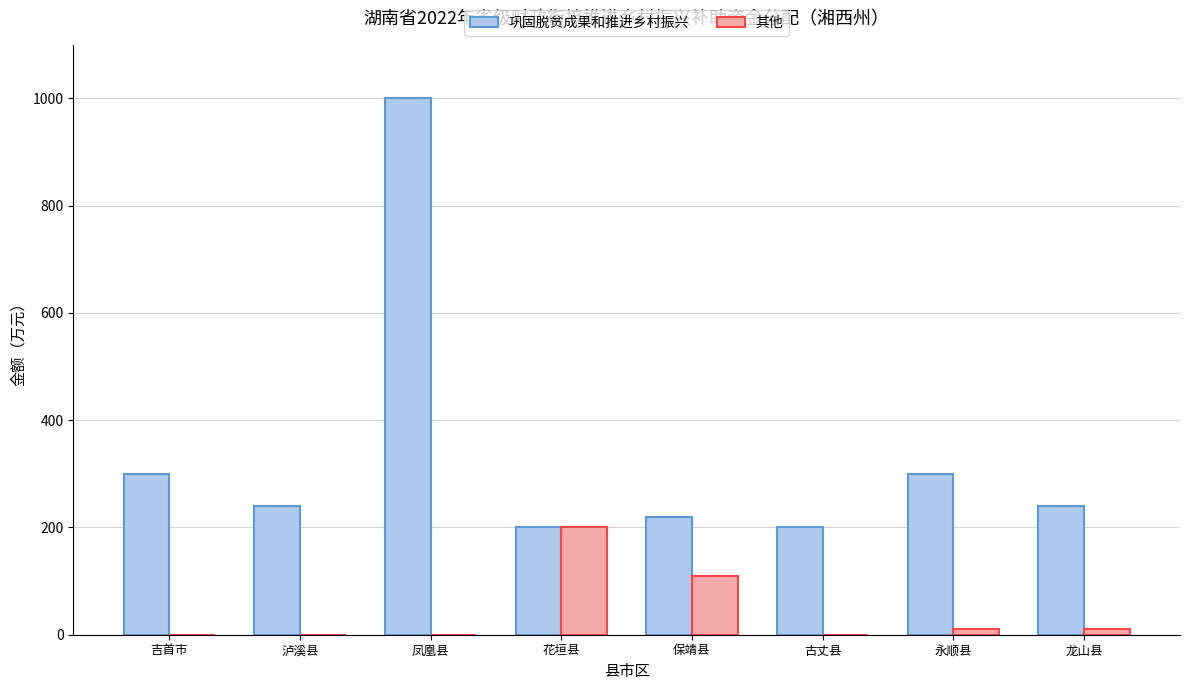

The value of 其他 at 泸溪县 is 75. True or false?

False